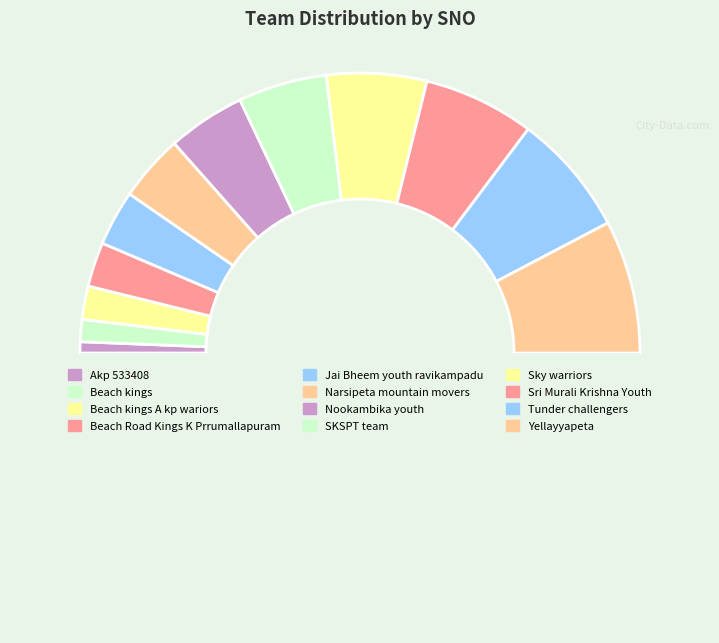

Which slice is the largest?

Yellayyapeta